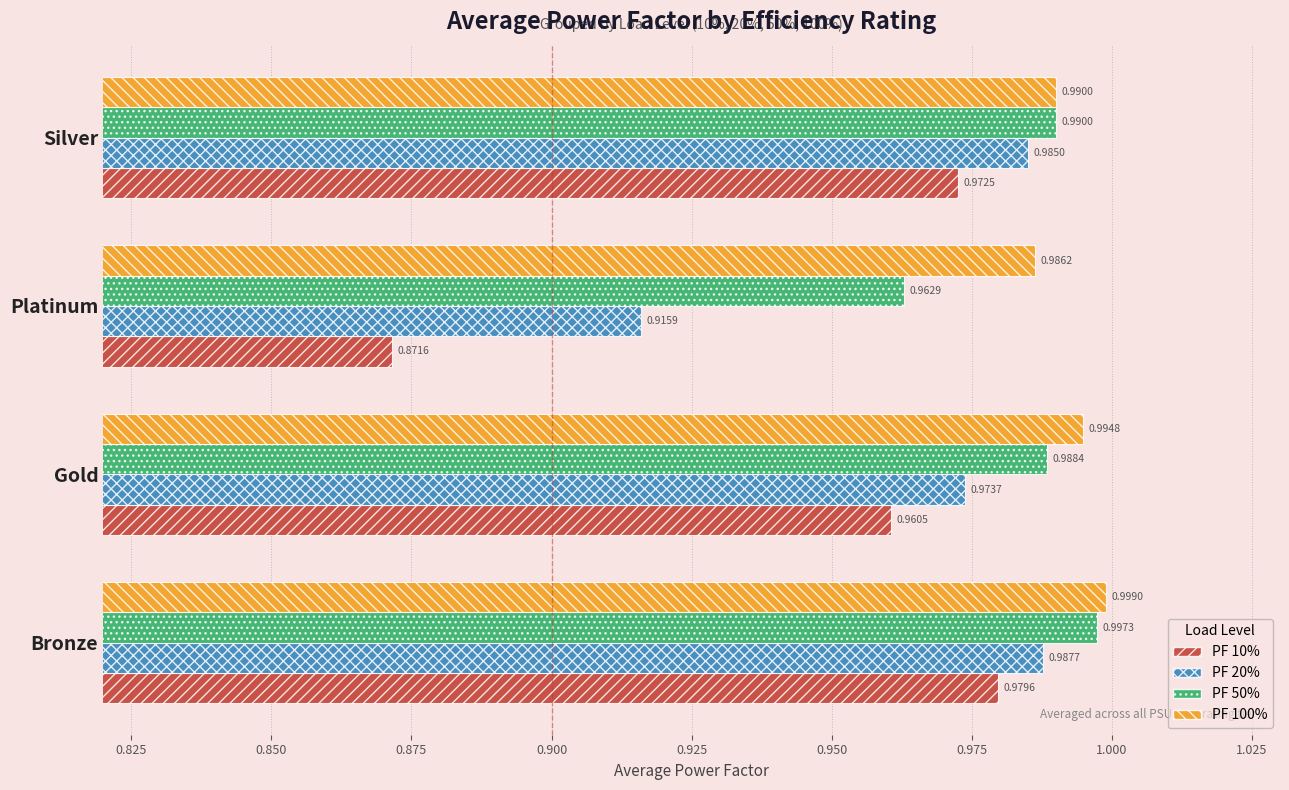

List the series in order of their overall mean, highest first.

PF 100%, PF 50%, PF 20%, PF 10%